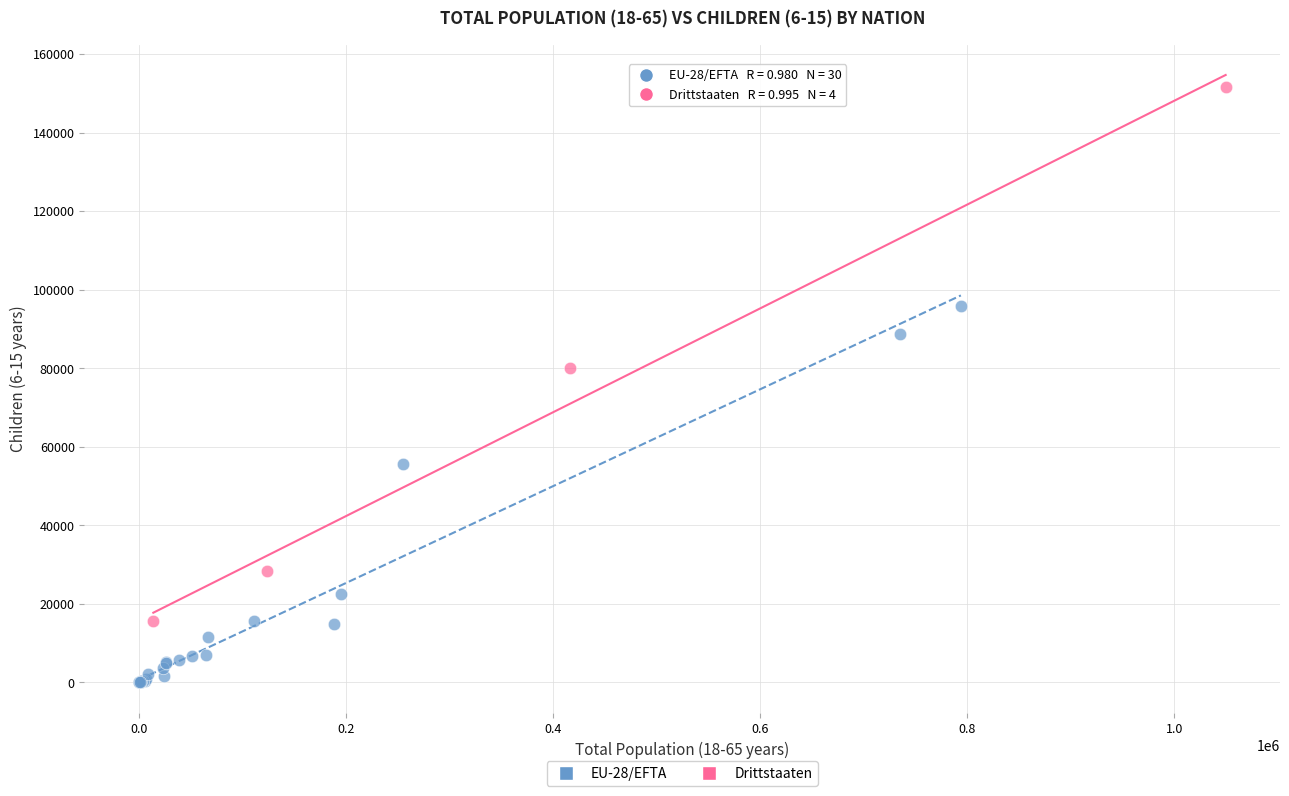

Which series has the widest spread of Y values?

Drittstaaten